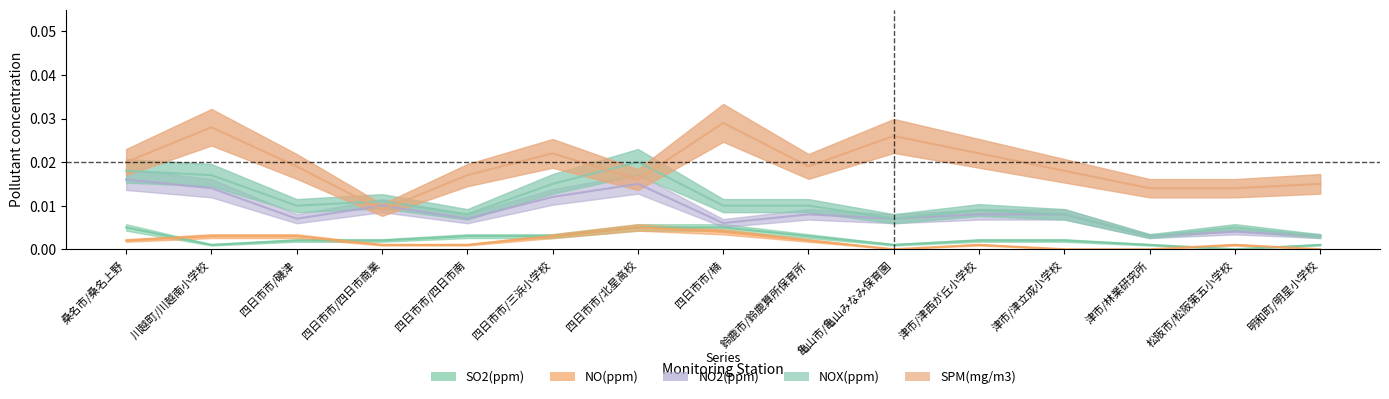

What is the total value across all series at 四日市市/北星高校?

0.1